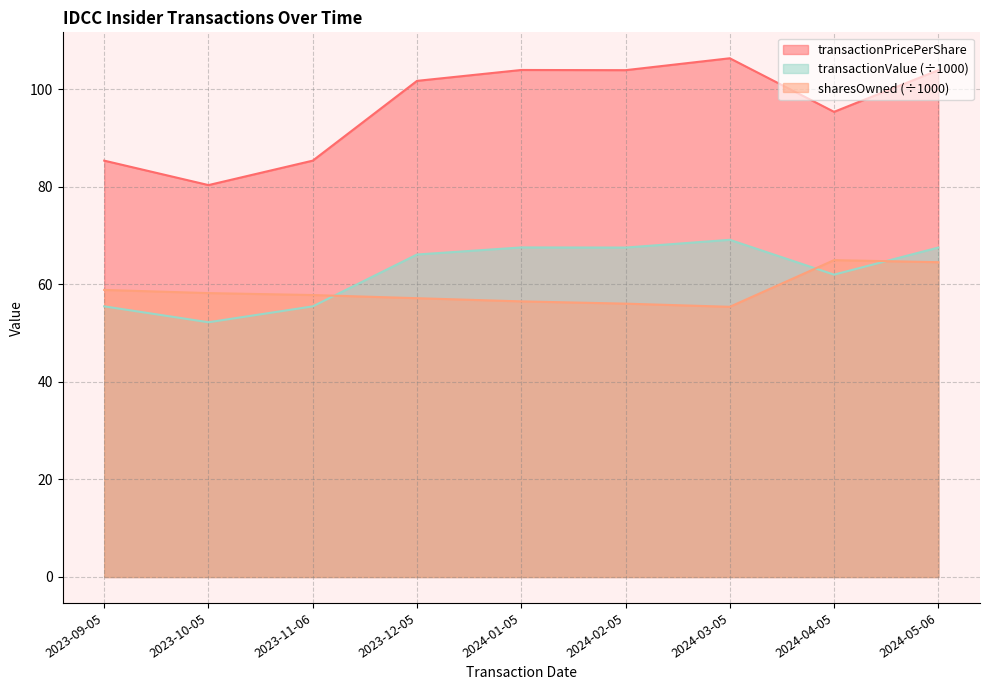

Reading left to right, list all the values displayed in this chart.

transactionPricePerShare: 85.3	80.3	85.3	101.7	103.9	103.9	106.3	95.3	103.9
sharesOwnedFollowingTransaction: 58.8	58.2	57.8	57.1	56.5	56.0	55.4	64.9	64.5
transactionValue: 55.5	52.2	55.5	66.1	67.5	67.5	69.1	62.0	67.5